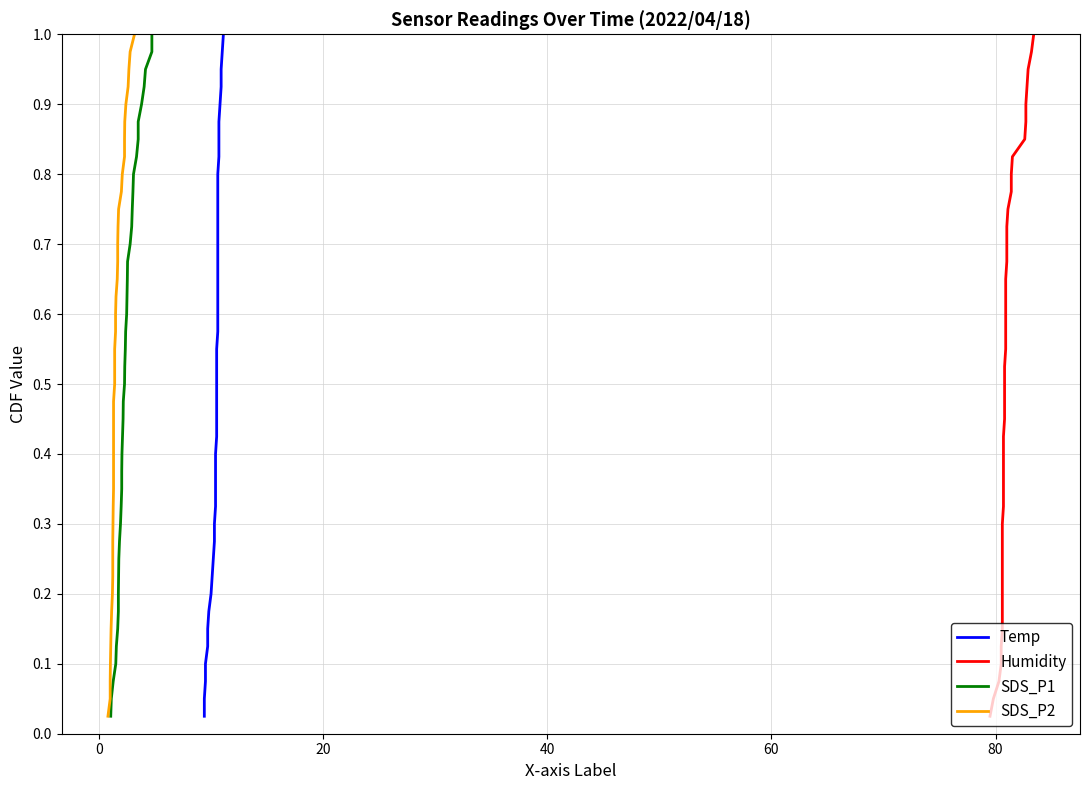

List the series in order of their peak value, highest first.

Temp, Humidity, SDS_P1, SDS_P2